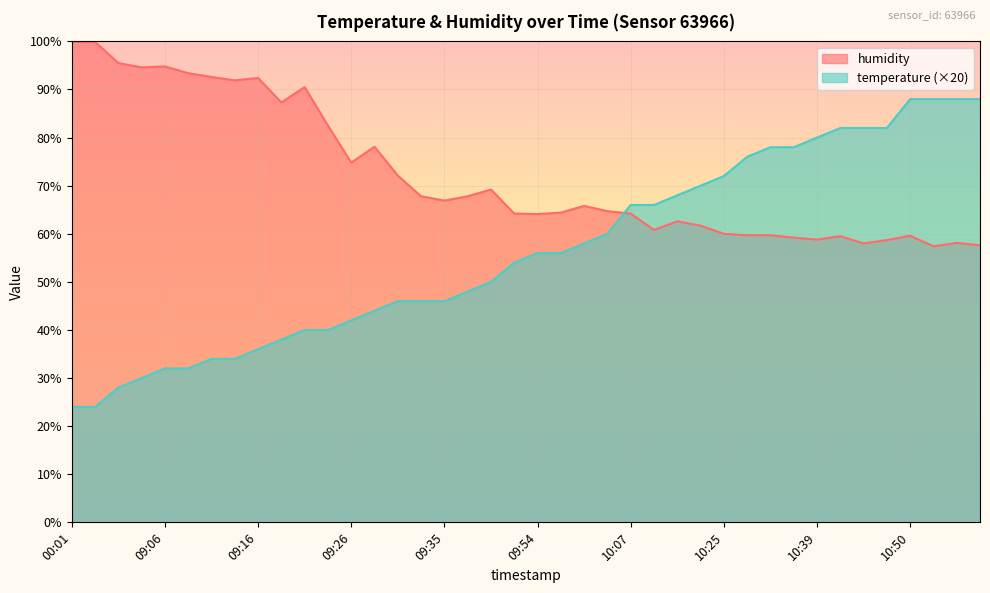

List the series in order of their overall mean, highest first.

humidity, temperature (×20)